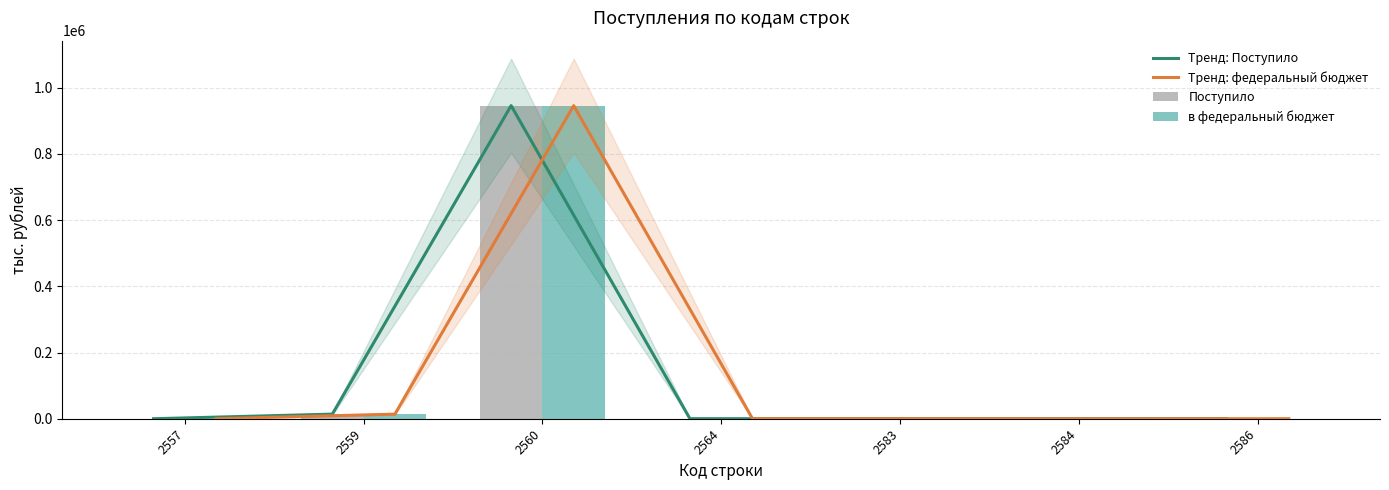

Which series has the largest total across all categories?

Тренд: Поступило